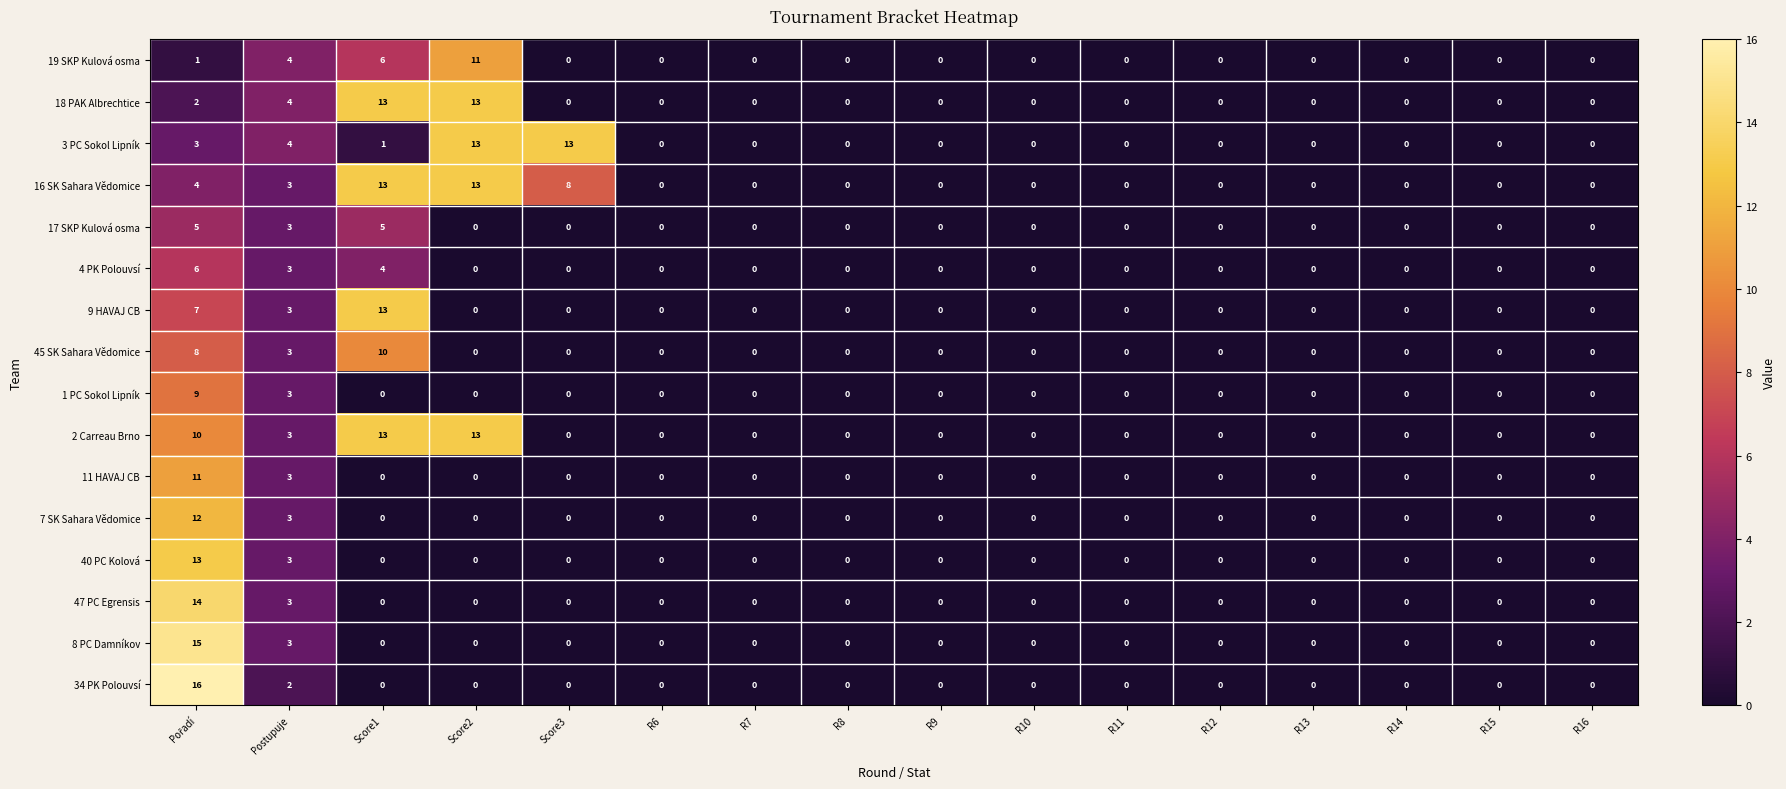

What is the maximum value for 4 PK Polouvsí?

6